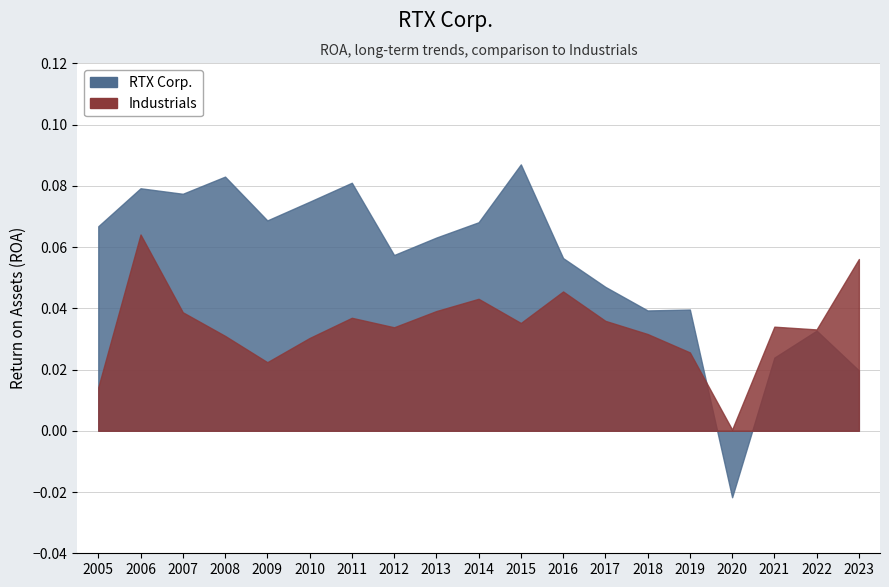

At which label does Industrials reach its peak?

2006